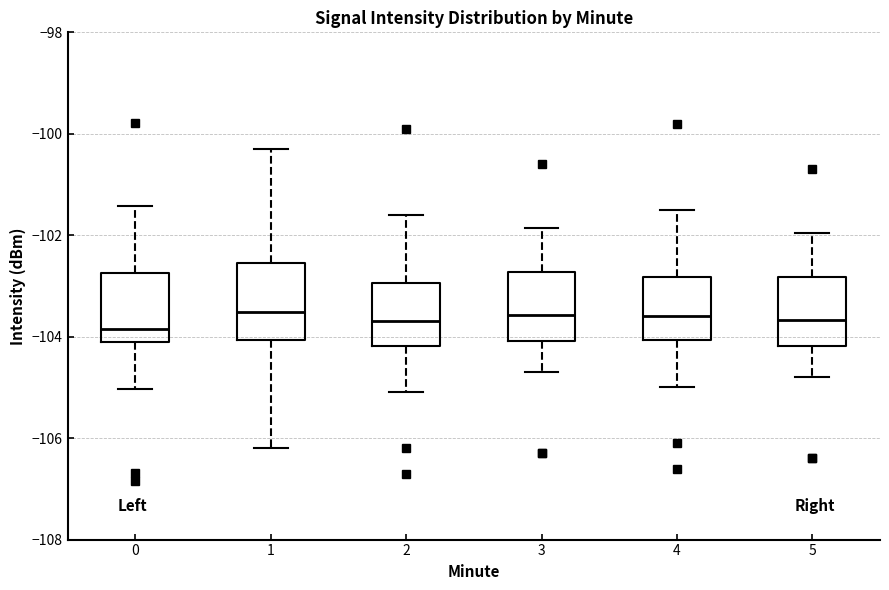

Reading left to right, read every box against the y-axis: the position of its median line, the range the box covers, and the ends of its whiskers. The values are not printed on the chart, so give them approximately, as read against the axis.

0: median -103.8, box -104.2 to -102.8, whiskers -105.0 to -101.4
1: median -103.6, box -104.0 to -102.6, whiskers -106.2 to -100.4
2: median -103.6, box -104.2 to -103.0, whiskers -105.0 to -101.6
3: median -103.6, box -104.0 to -102.8, whiskers -104.6 to -101.8
4: median -103.6, box -104.0 to -102.8, whiskers -105.0 to -101.4
5: median -103.6, box -104.2 to -102.8, whiskers -104.8 to -102.0